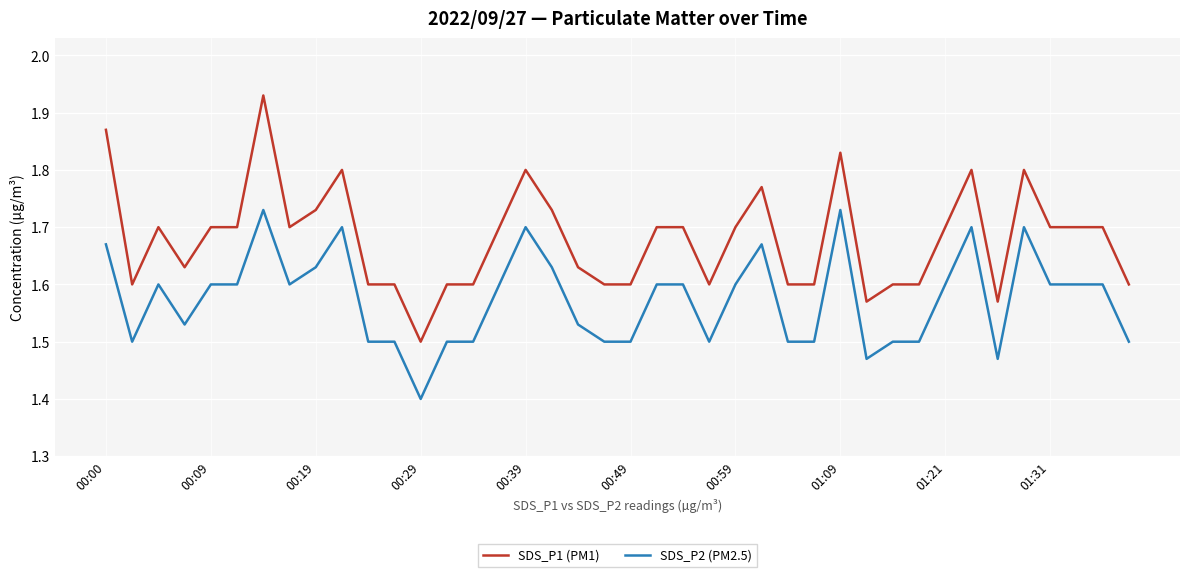

Which series has the largest total across all categories?

SDS_P1 (PM1)